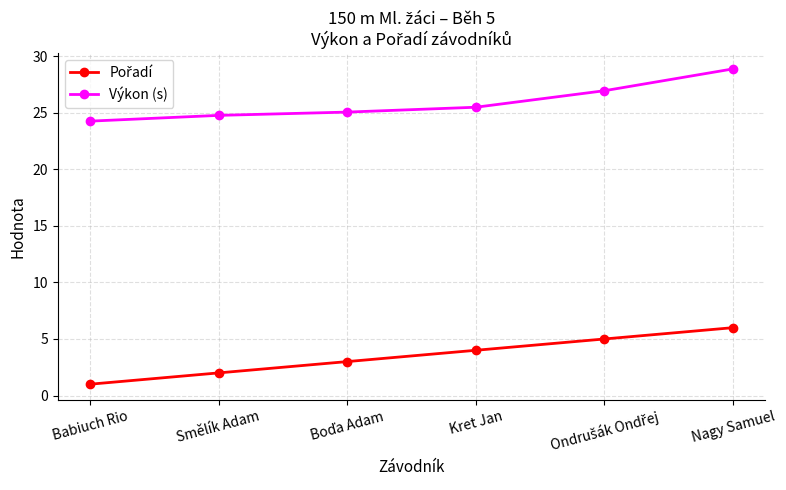

What is the difference between the highest and lowest values at Nagy Samuel?

22.9